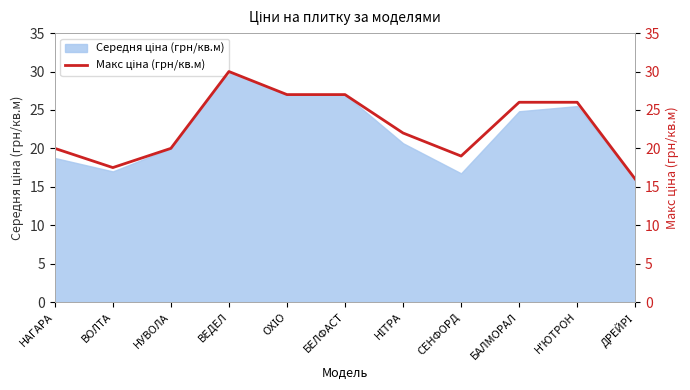

Which label corresponds to the largest value in the chart?

ВЕДЕЛ